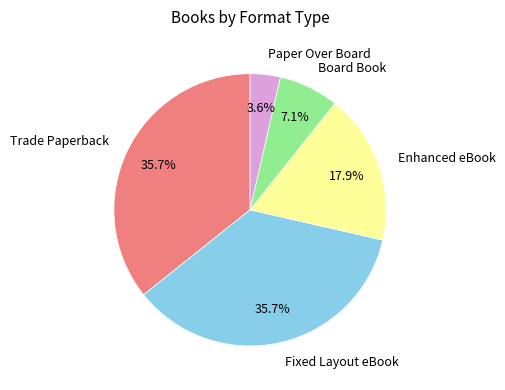

The Enhanced eBook slice represents 18% of the pie. True or false?

True